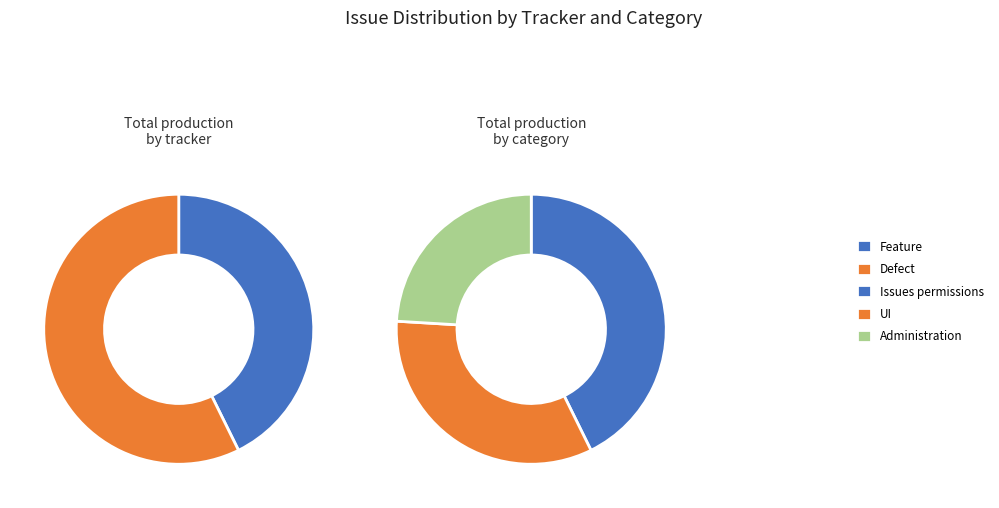

How many segments does this pie chart have?

3